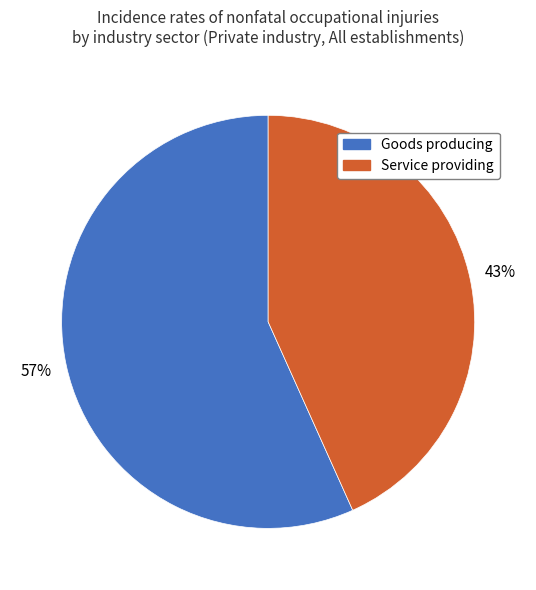

Do Goods producing and Service providing together represent more than half of the pie?

Yes